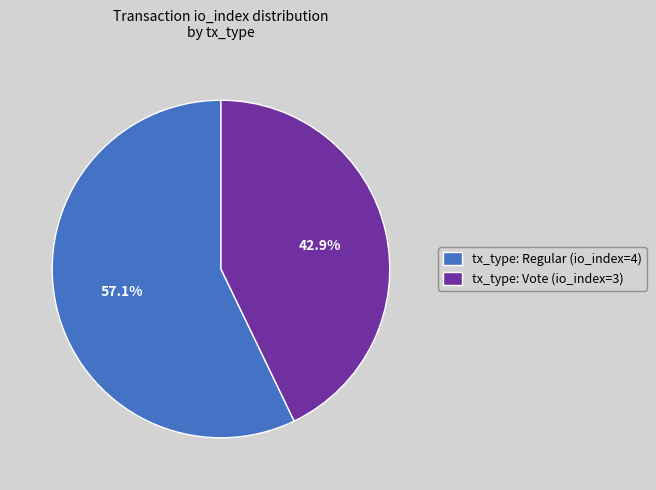

What is the majority slice?

tx_type: Regular (io_index=4)